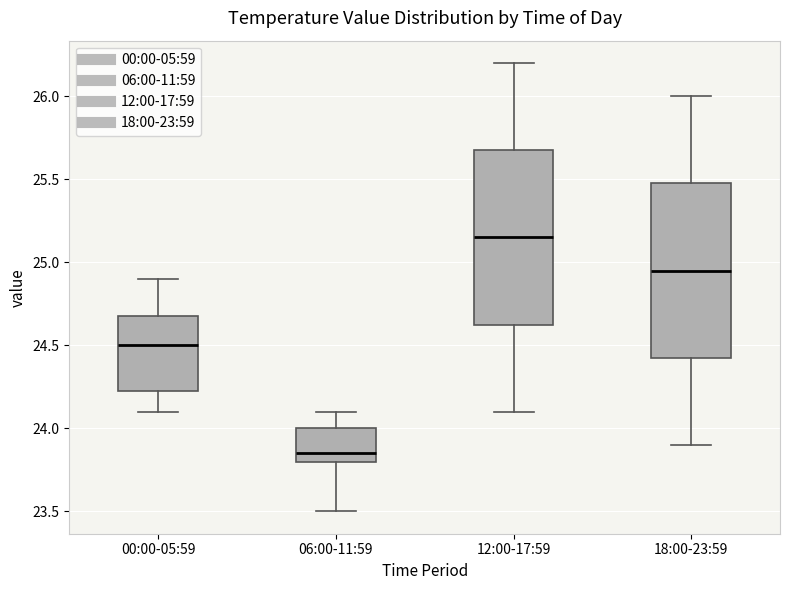

Reading left to right, transcribe this box plot: for each box, give where its median line is, the range the box spans, and where its two whiskers end, as read against the y-axis. The values are not printed on the chart, so give them approximately, as read against the axis.

00:00-05:59: median 24.50, box 24.25 to 24.70, whiskers 24.10 to 24.90
06:00-11:59: median 23.85, box 23.80 to 24.00, whiskers 23.50 to 24.10
12:00-17:59: median 25.15, box 24.65 to 25.70, whiskers 24.10 to 26.20
18:00-23:59: median 24.95, box 24.45 to 25.50, whiskers 23.90 to 26.00